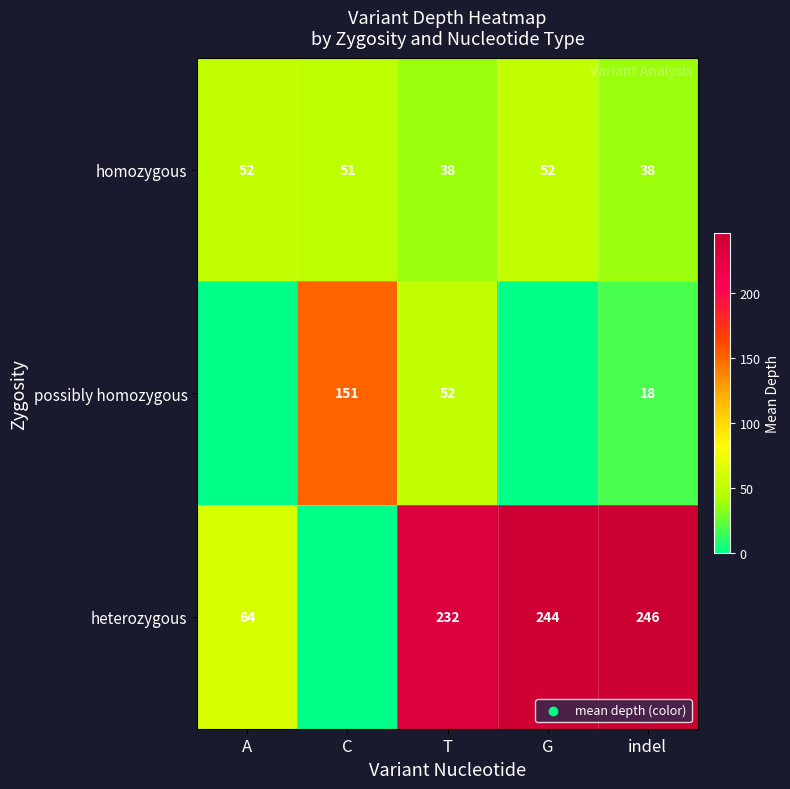

At indel, list the series in order from smallest to largest.

possibly homozygous, homozygous, heterozygous